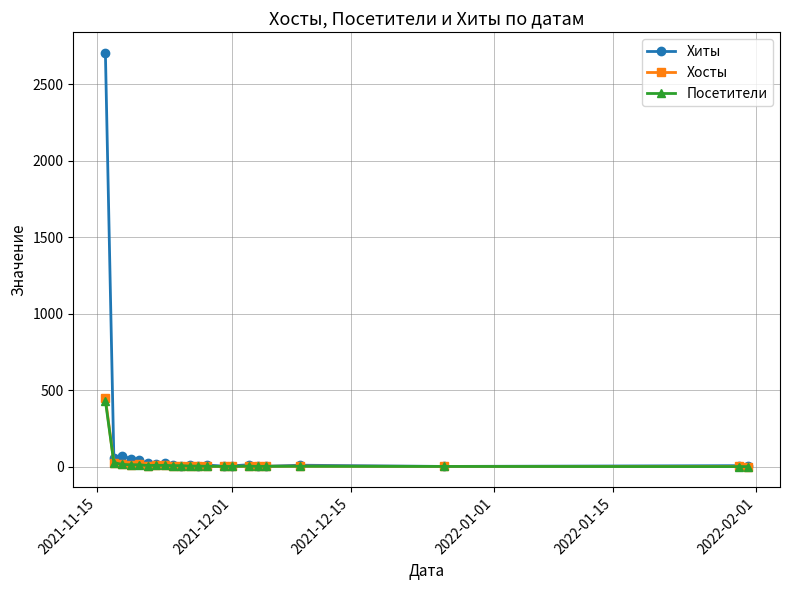

How many values in the Хосты series are below 5?

11